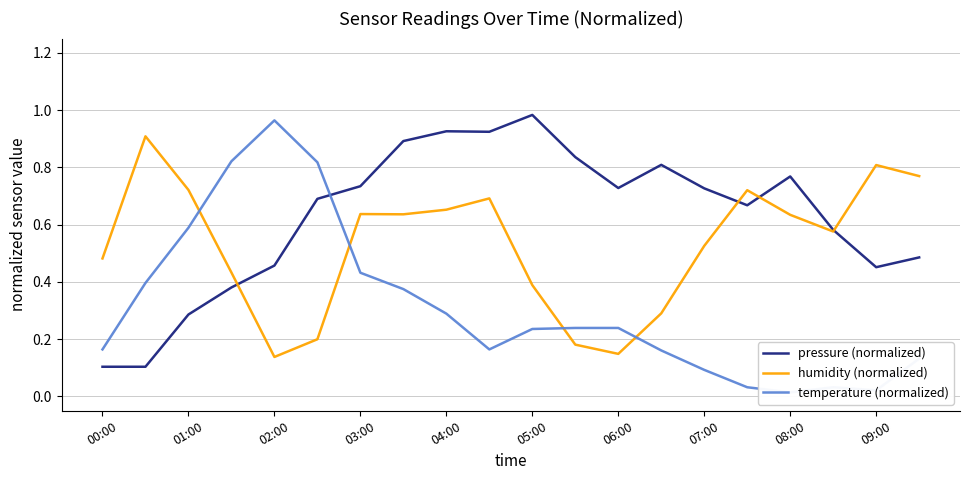

How many data points does each series have?

20